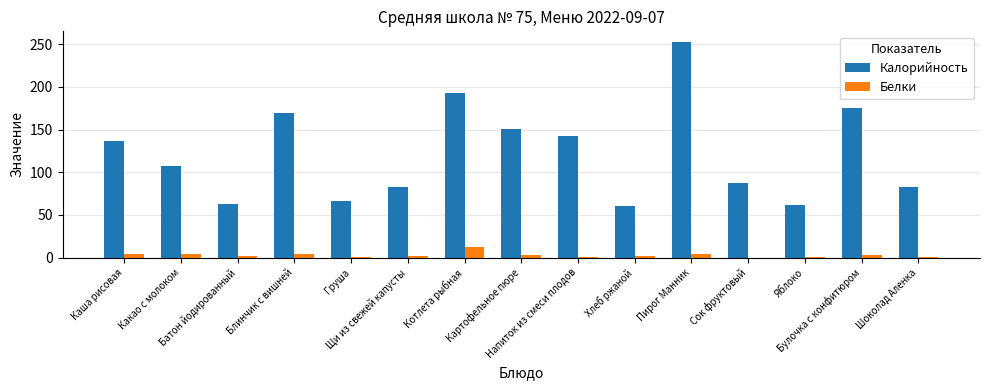

What is the sum of all Калорийность values?

1832.9